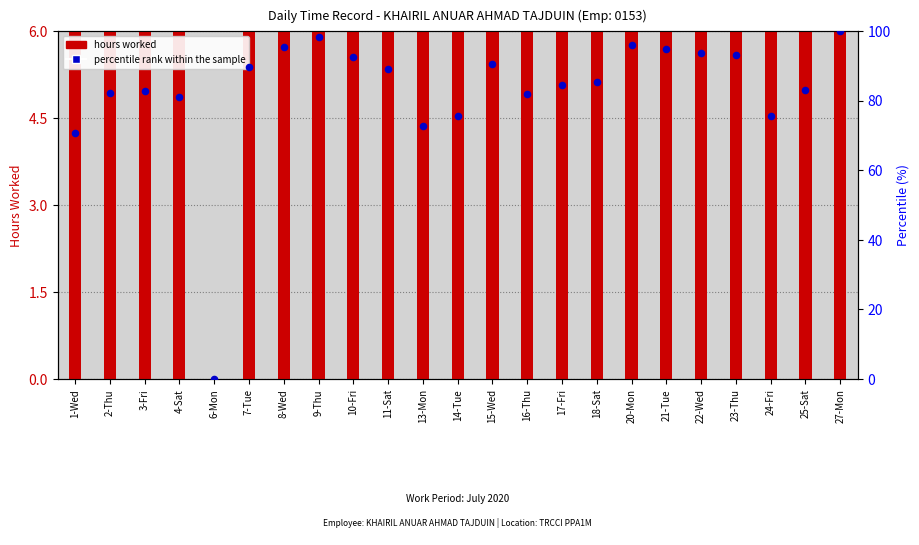

At how many categories does at least one series exceed 34?

22